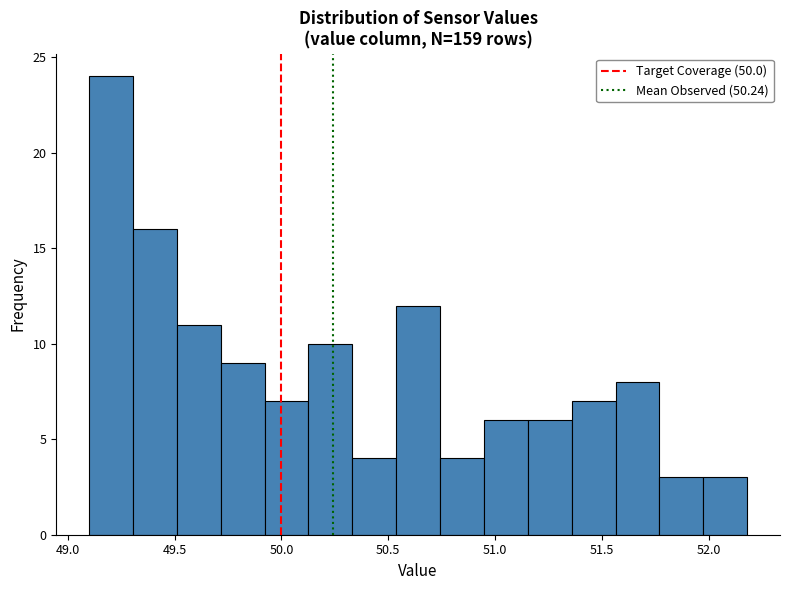

Over which range of the x-axis is the bar tallest?

49.10 to 49.30